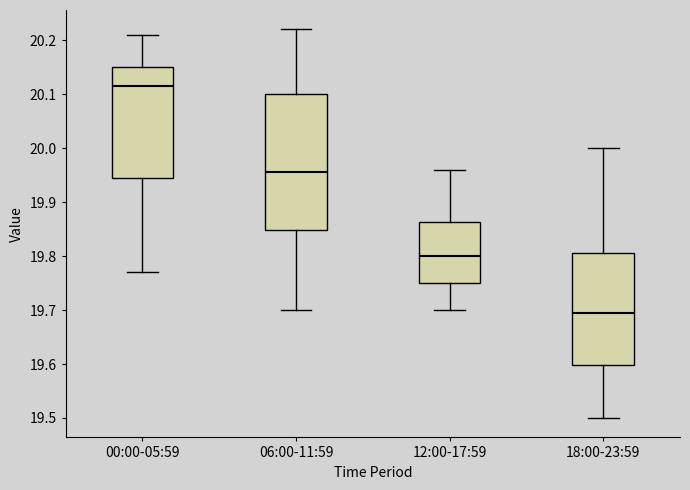

Which box's median line is the lowest?

18:00-23:59